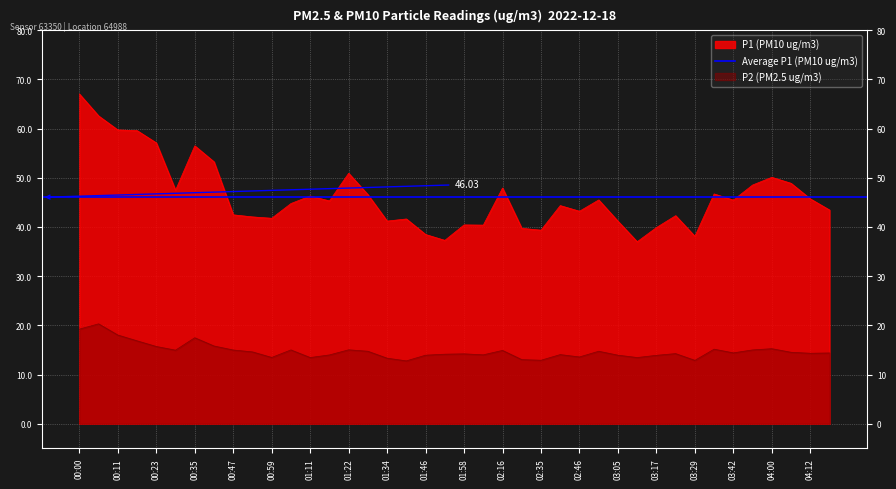

Reading left to right, what are all the values shown in this chart?

P1: 00:00=67.0	00:06=62.6	00:11=59.7	00:17=59.6	00:23=57.1	00:29=47.5	00:35=56.5	00:41=53.2	00:47=42.5	00:53=42.0	00:59=41.8	01:05=44.8	01:11=46.3	01:17=45.3	01:22=50.9	01:28=46.6	01:34=41.2	01:40=41.6	01:46=38.5	01:52=37.3	01:58=40.4	02:10=40.4	02:16=47.9	02:29=39.7	02:35=39.4	02:41=44.4	02:46=43.2	02:59=45.5	03:05=41.2	03:11=37.0	03:17=39.9	03:23=42.3	03:29=38.1	03:36=46.7	03:42=45.5	03:54=48.5	04:00=50.1	04:06=48.9	04:12=45.7	04:18=43.5
P2: 00:00=19.2	00:06=20.3	00:11=18.0	00:17=16.9	00:23=15.7	00:29=14.9	00:35=17.5	00:41=15.8	00:47=15.0	00:53=14.6	00:59=13.5	01:05=15.0	01:11=13.4	01:17=14.0	01:22=15.0	01:28=14.7	01:34=13.3	01:40=12.8	01:46=13.9	01:52=14.1	01:58=14.2	02:10=14.0	02:16=14.9	02:29=13.0	02:35=12.9	02:41=14.1	02:46=13.6	02:59=14.7	03:05=13.9	03:11=13.4	03:17=13.9	03:23=14.2	03:29=12.9	03:36=15.2	03:42=14.4	03:54=15.0	04:00=15.2	04:06=14.5	04:12=14.3	04:18=14.4